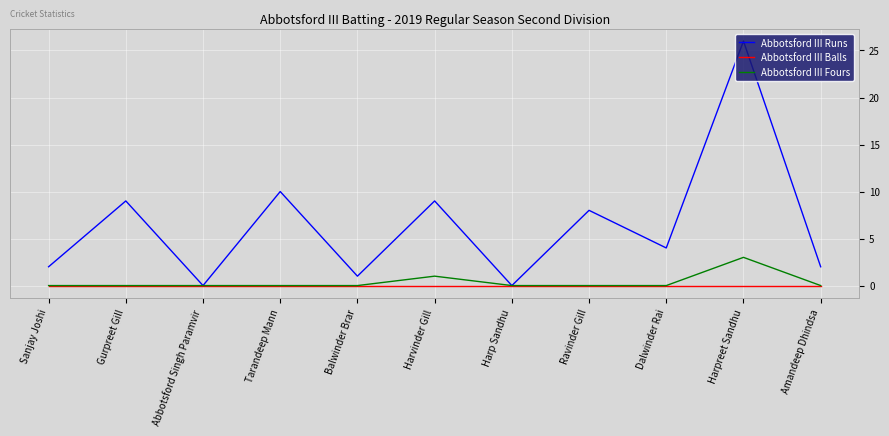

Is it true that Abbotsford III Fours equals 0 at Amandeep Dhindsa?

True